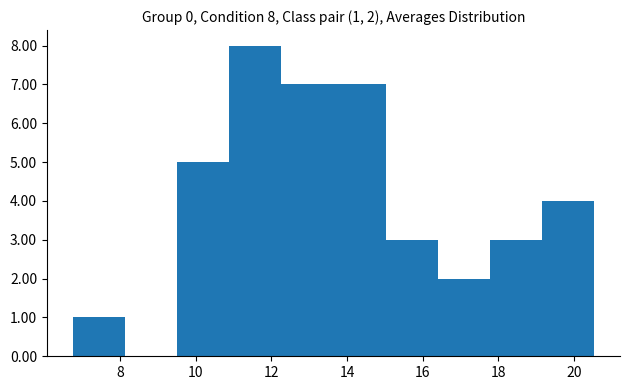

Over which range of the x-axis is the bar tallest?

10.8 to 12.2